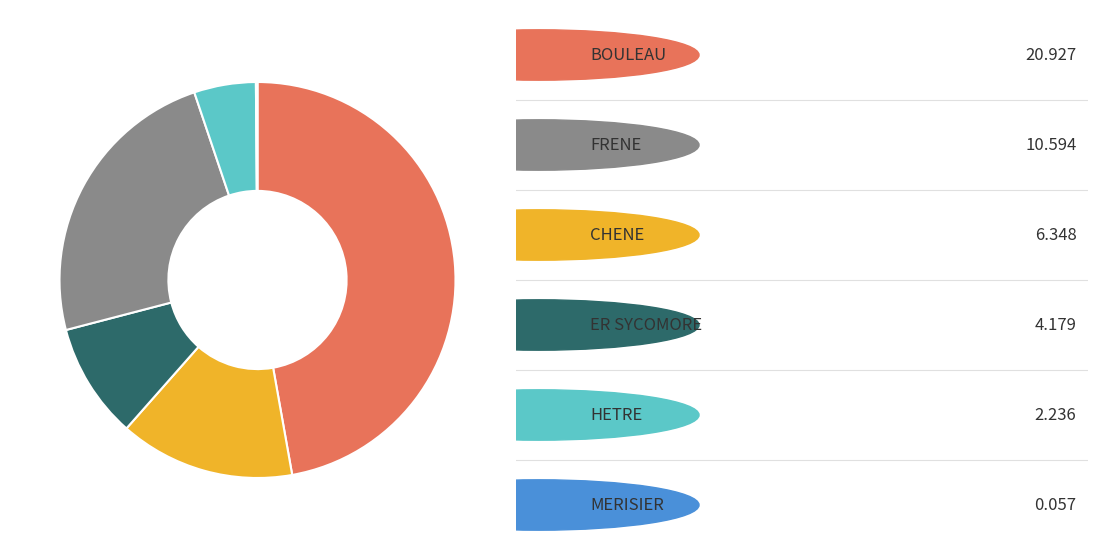

Does any single category account for the majority?

No